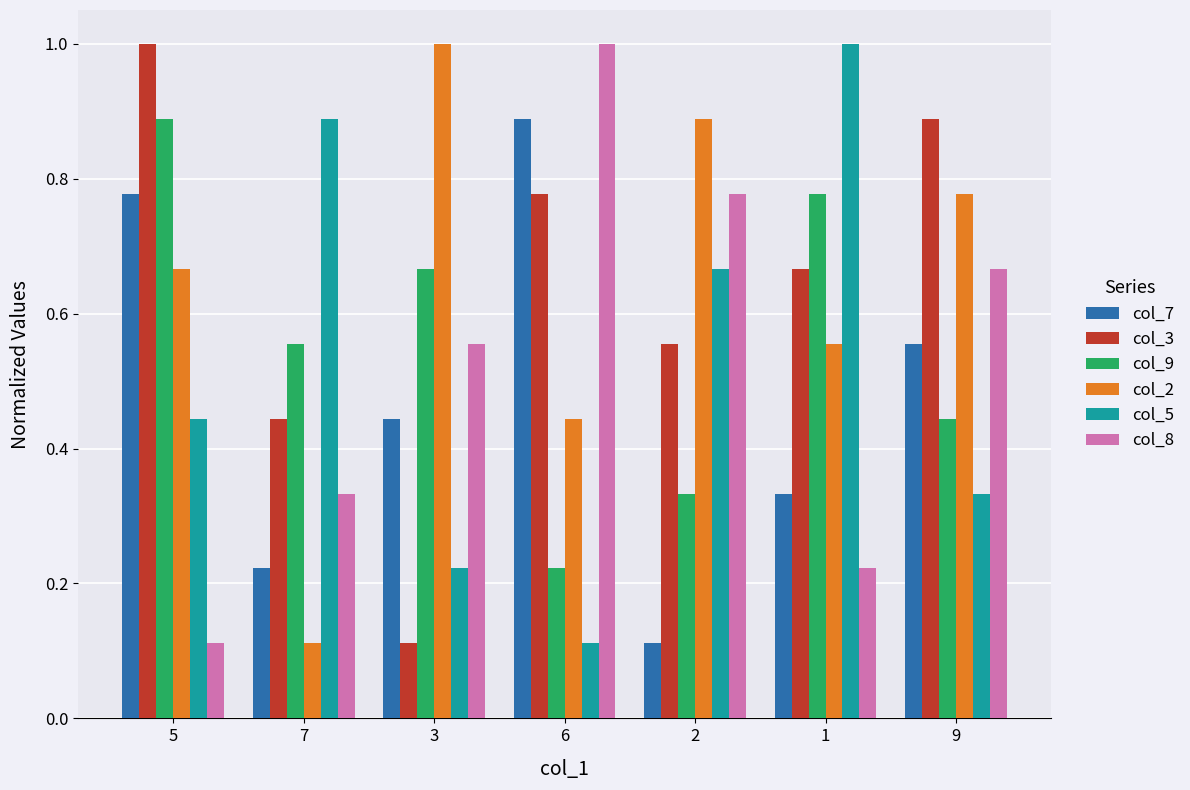

At which category is the sum across all series the highest?

5